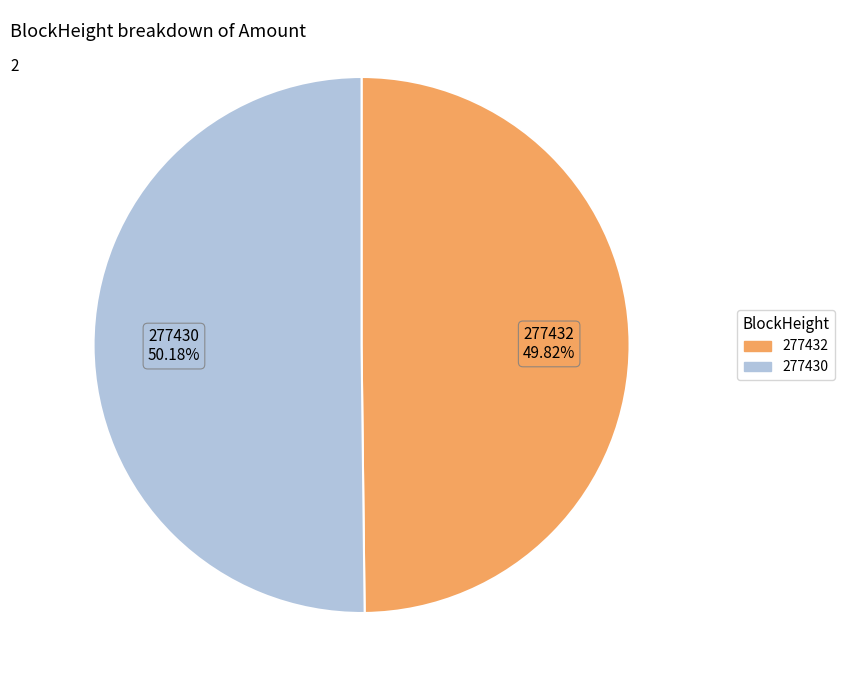

Is there any slice that represents more than half of the pie?

Yes